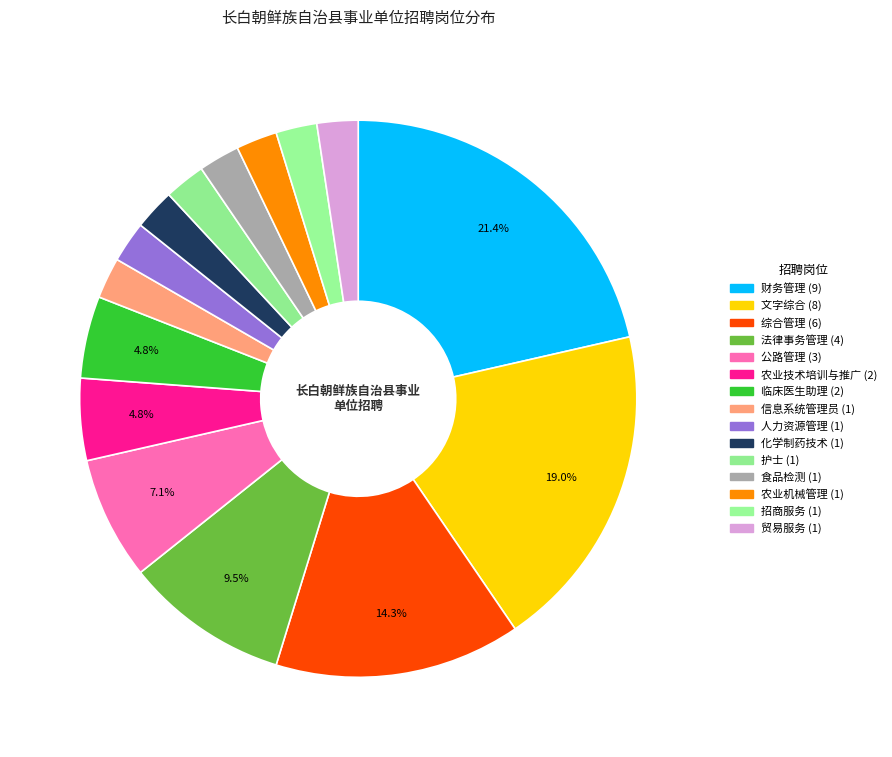

How many slices are in this pie chart?

15